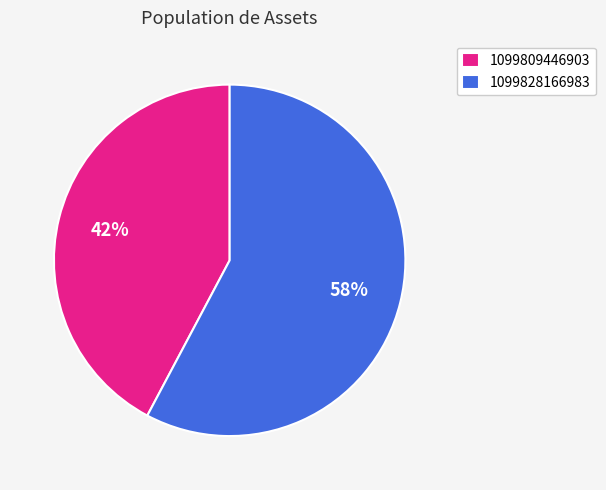

Which slice is the smallest?

1099809446903